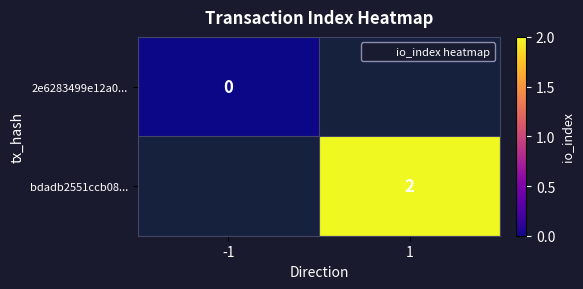

Between -1 and 1, which is larger?

1